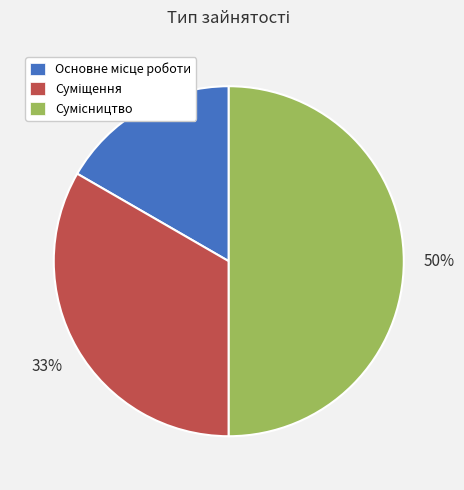

Count the number of slices in the pie.

3